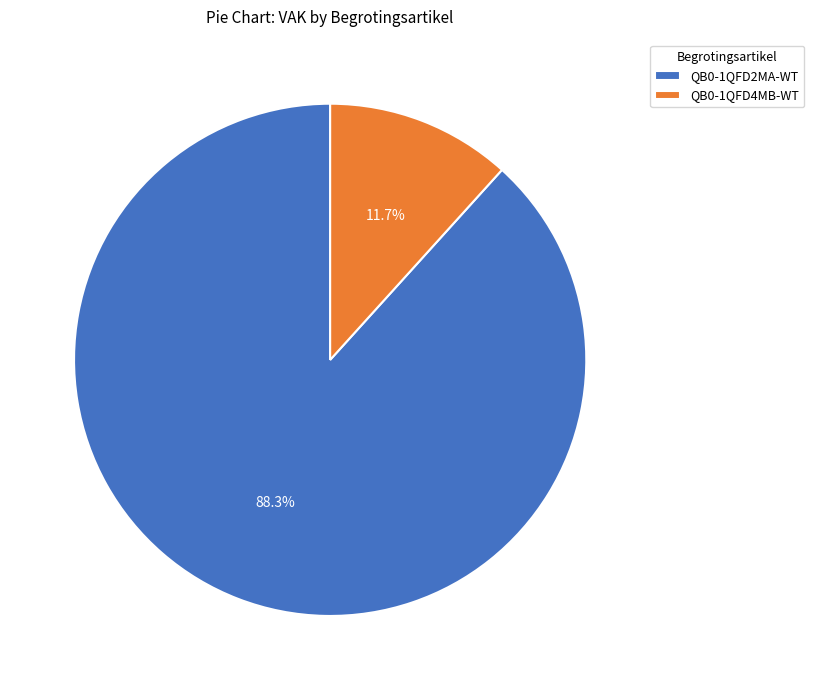

Which slice is the smallest?

QB0-1QFD4MB-WT